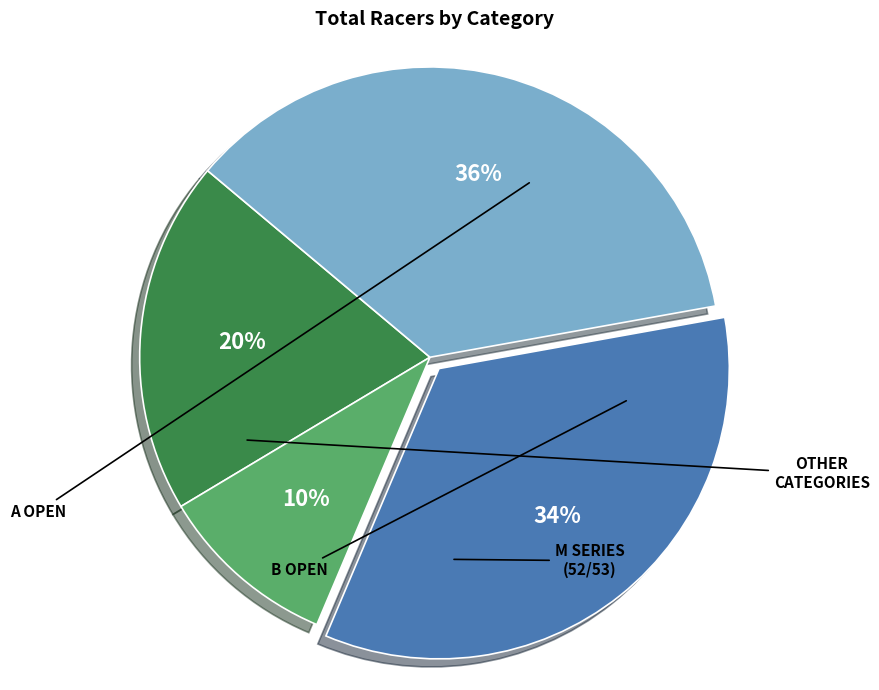

To the nearest percent, what is the difference between the largest and smallest slice percentages?

26%